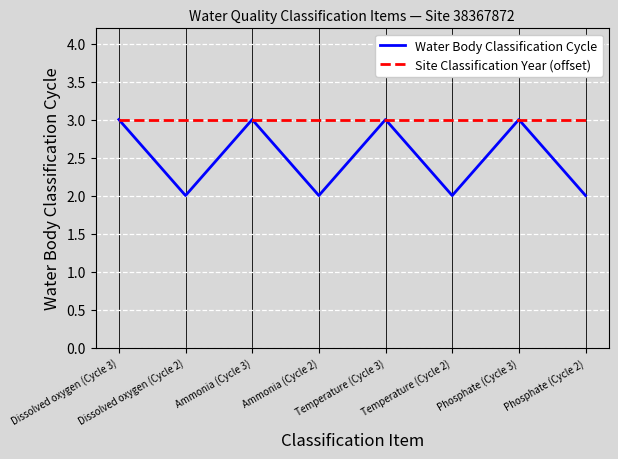

Rank the series by their average value, from highest to lowest.

Site Classification Year (offset), Water Body Classification Cycle